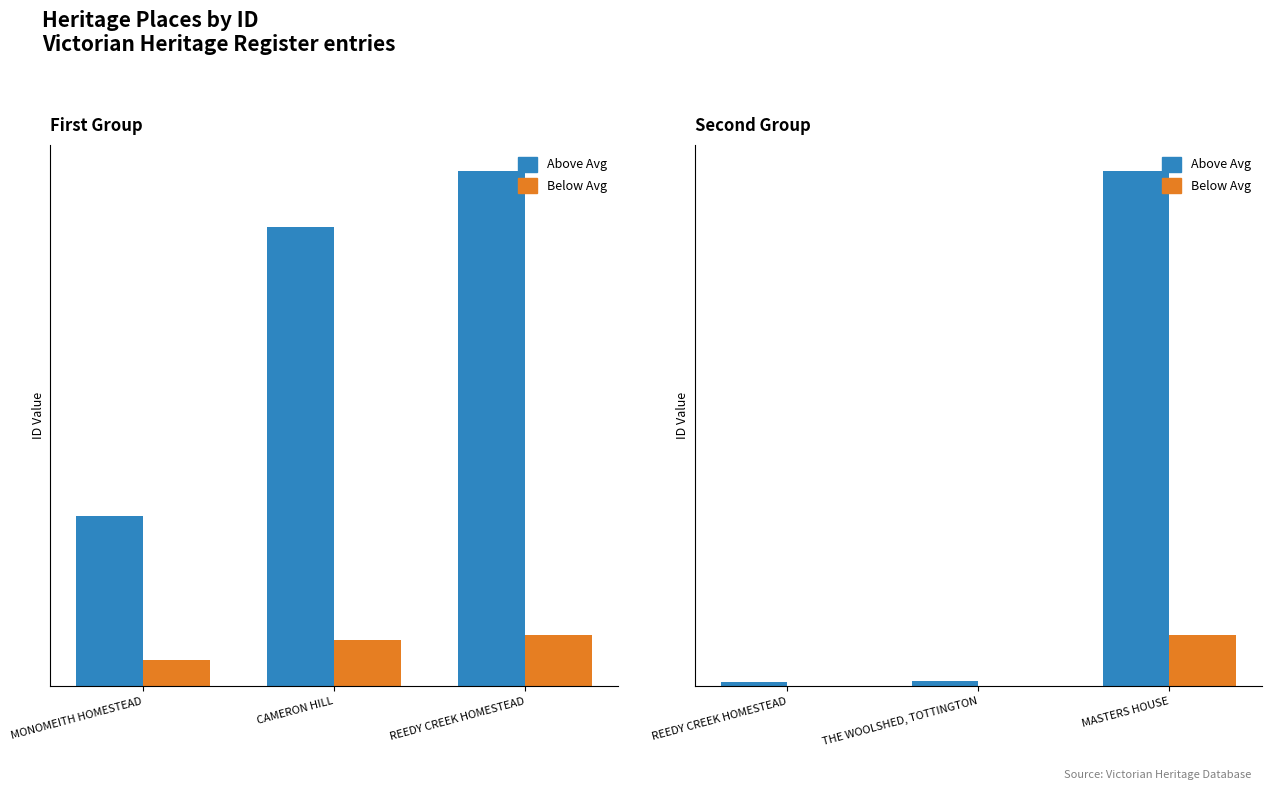

What is the total value across all series at MASTERS HOUSE?

123943